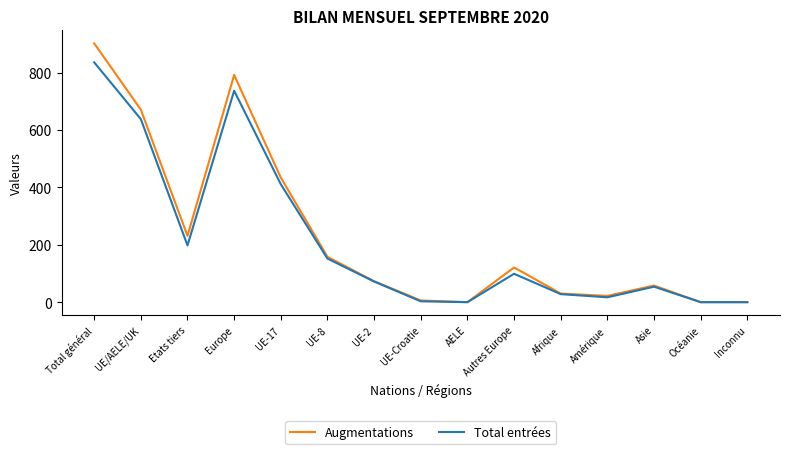

At how many categories does at least one series exceed 704?

2